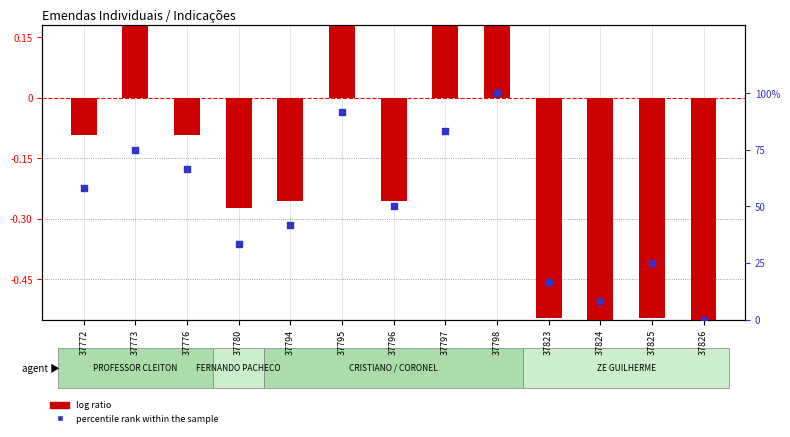

What are all the series names shown in the legend?

log ratio, percentile rank within the sample